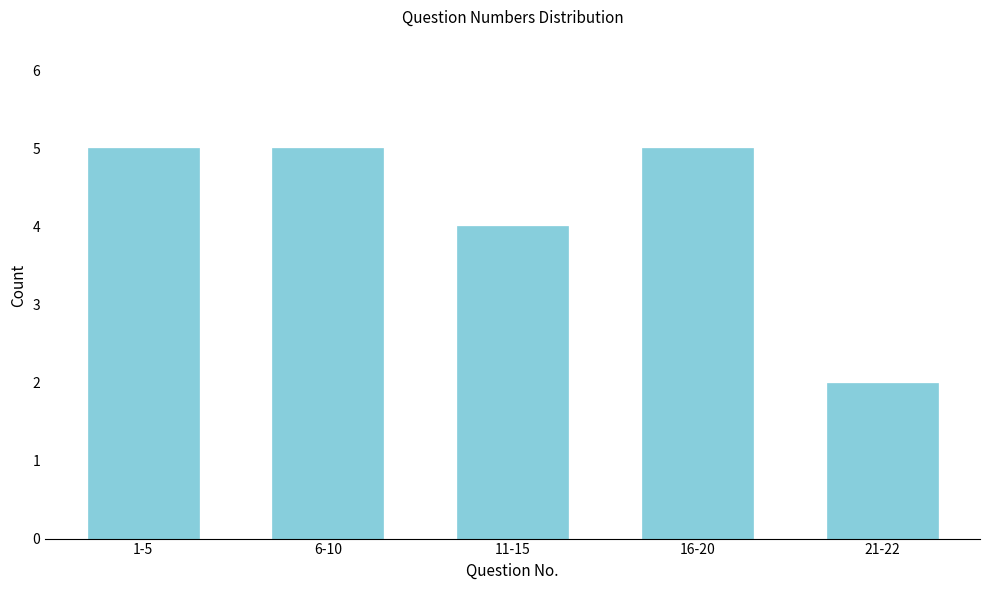

Reading right to left, transcribe all the data shown in this chart.

21-22=2	16-20=5	11-15=4	6-10=5	1-5=5